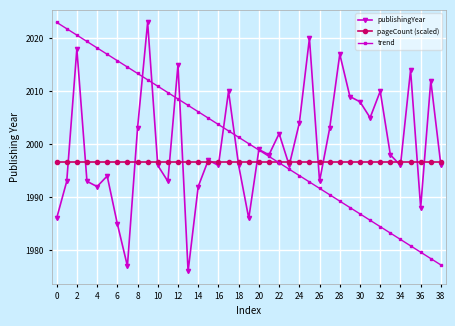

What is the value of the publishingYear point at the 30th from the left?

2009.0